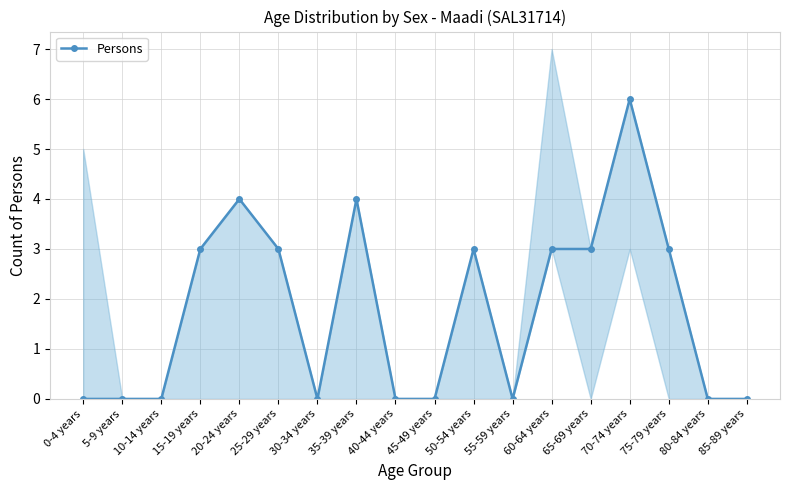

What is the sum of all values?

32